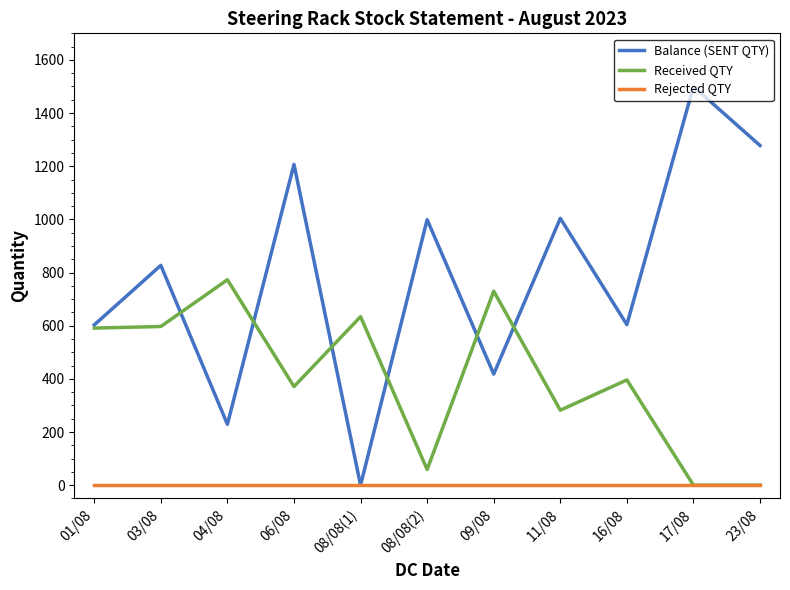

Between 01/08 and 04/08, which series saw the biggest shift?

Balance (SENT QTY)